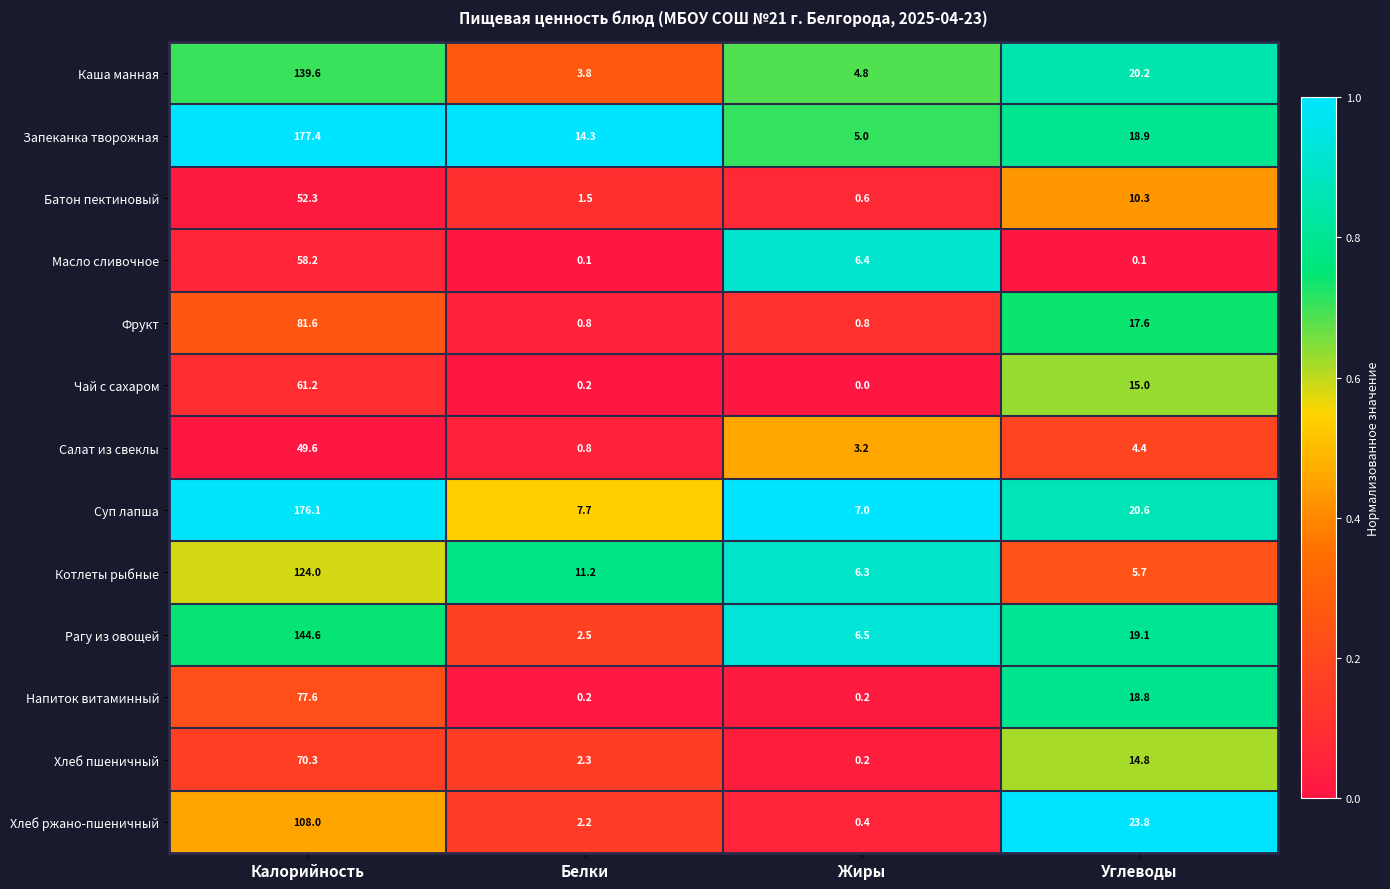

The value of Рагу из овощей at Жиры is 10.8. True or false?

False